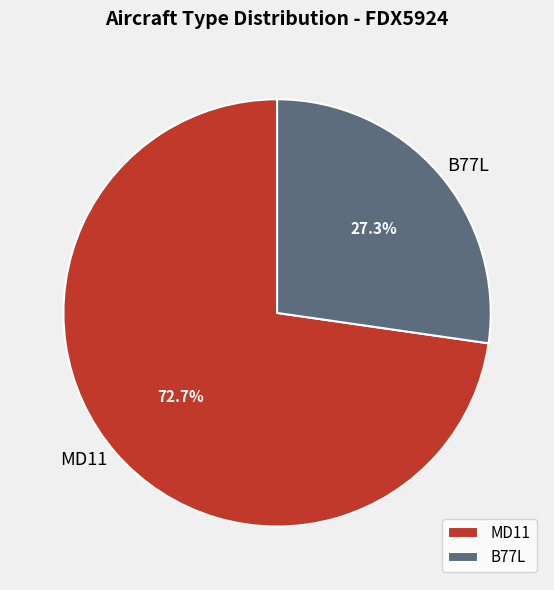

Which has a higher value, B77L or MD11?

MD11